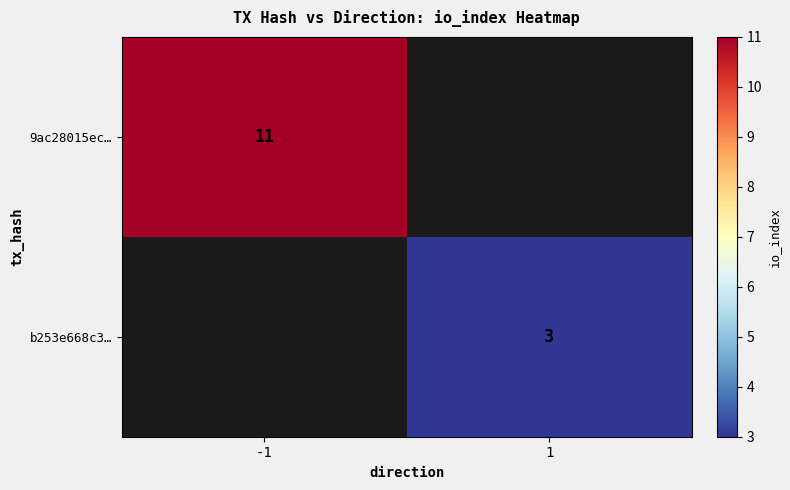

True or false: 9ac28015ec… has a value of 4 at -1.

False